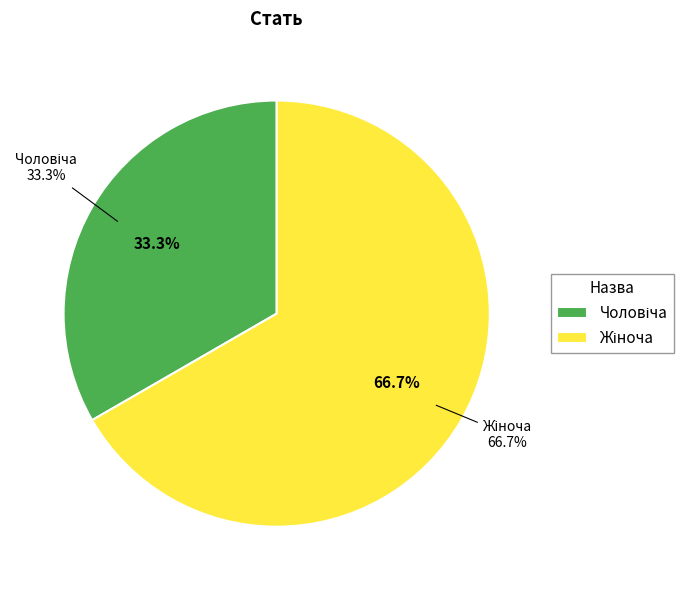

How many segments does this pie chart have?

2